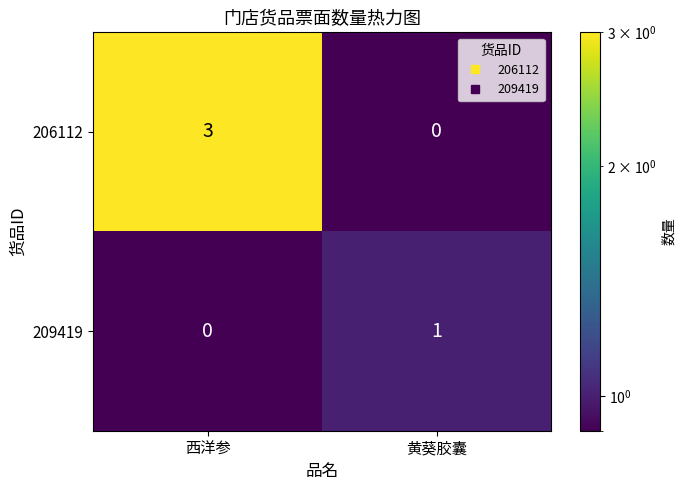

List the labels in order of 209419 value, largest first.

黄葵胶囊, 西洋参